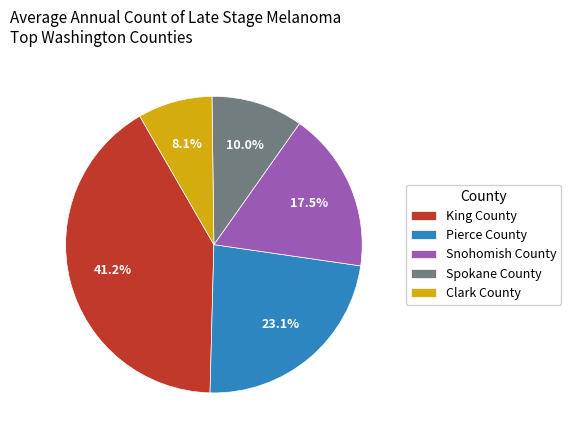

To the nearest percent, what percentage of the pie is Pierce County?

23%